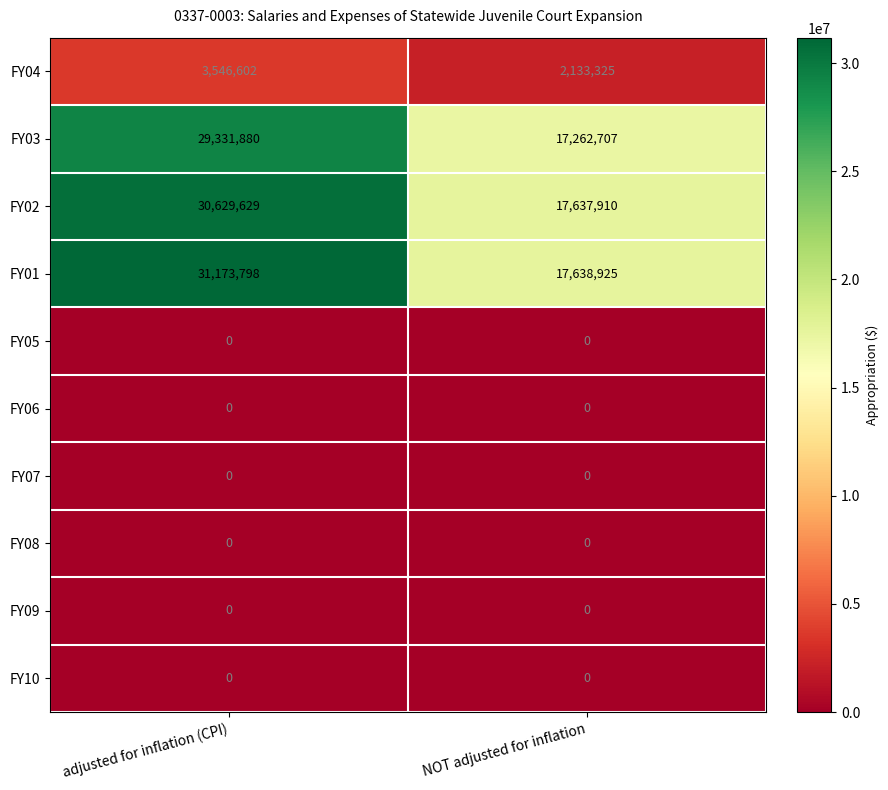

Is it true that FY02 equals 30629629 at adjusted for inflation (CPI)?

True